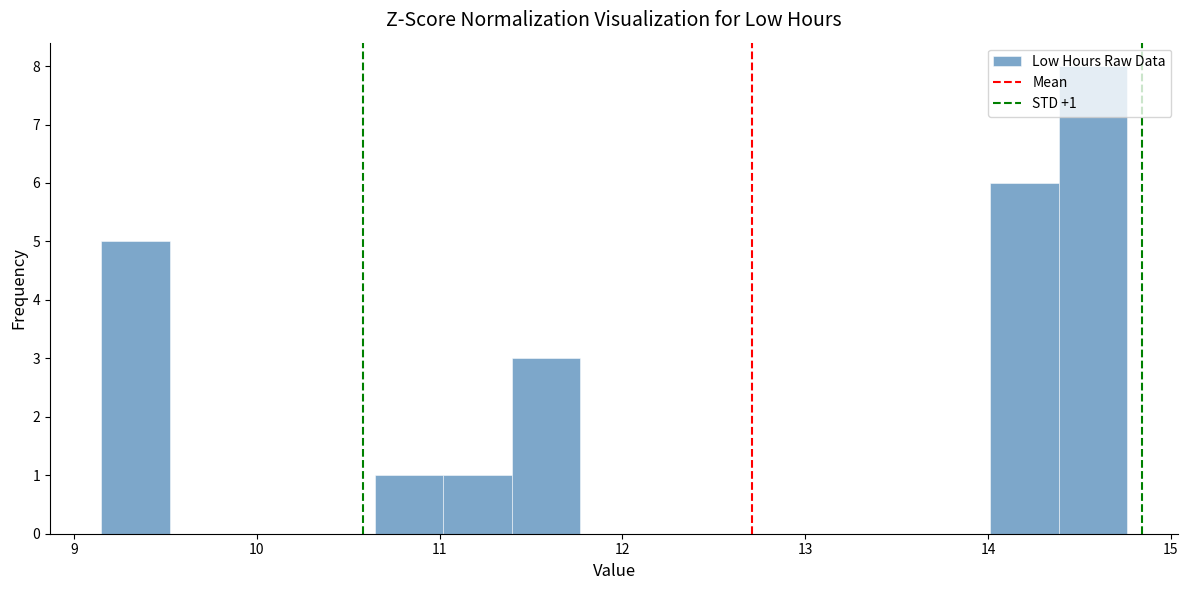

Read against the x-axis, roughly where is the centre of the tallest bar?

14.6